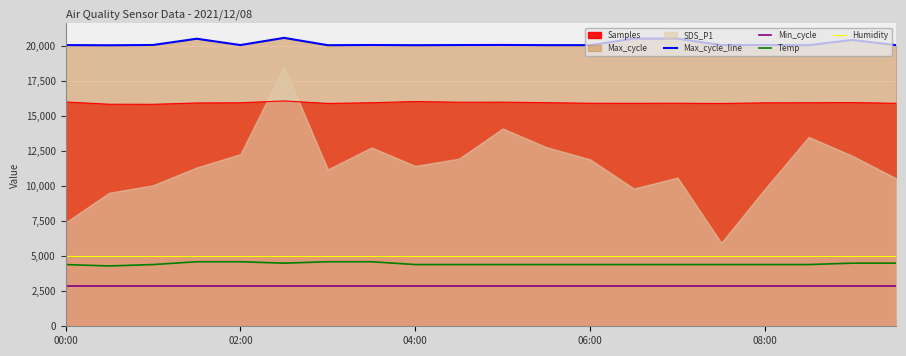

What is the value of the Temp point at the 16th from the left?

4400